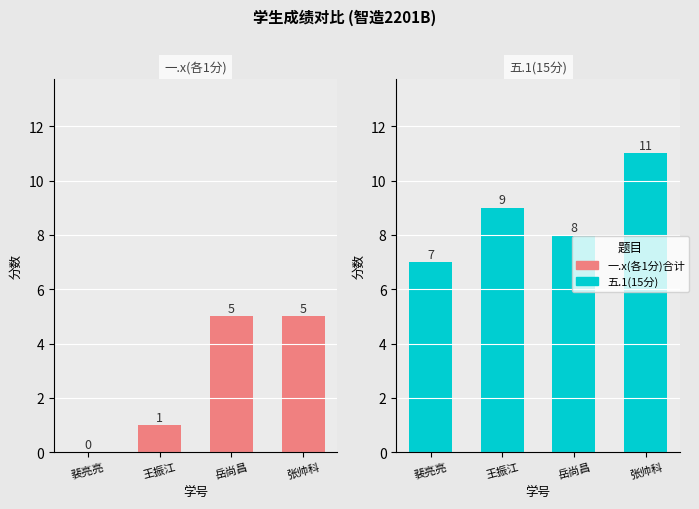

Is the value of 一.x(各1分)合计 at 岳尚昌 greater than the value of 五.1(15分) at 王振江?

No